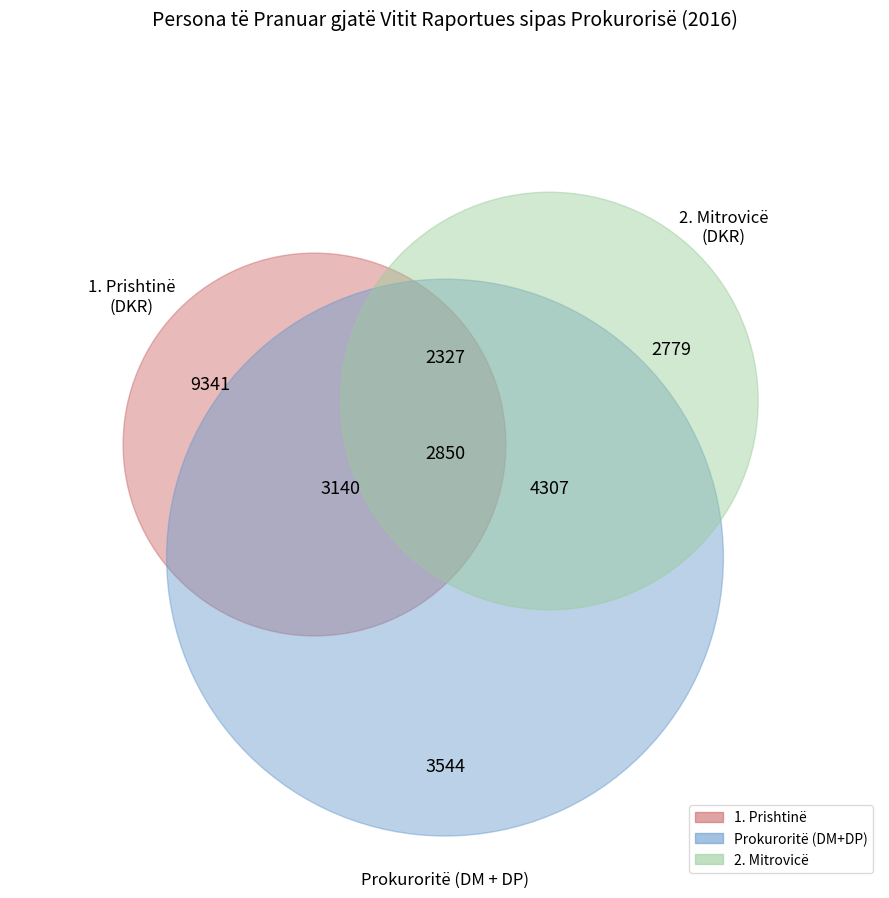

How many segments does this pie chart have?

7